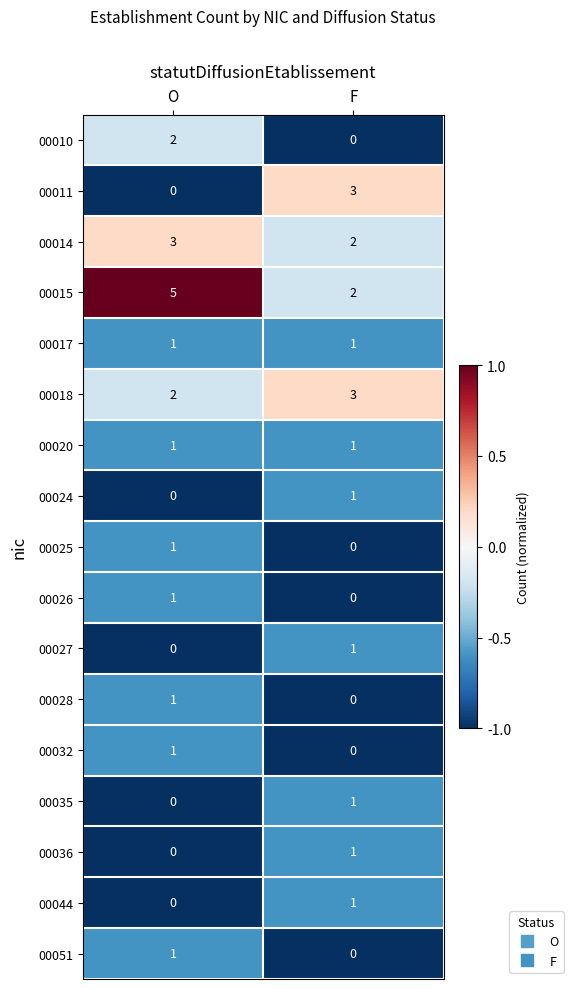

What is the maximum value shown in the chart?

5